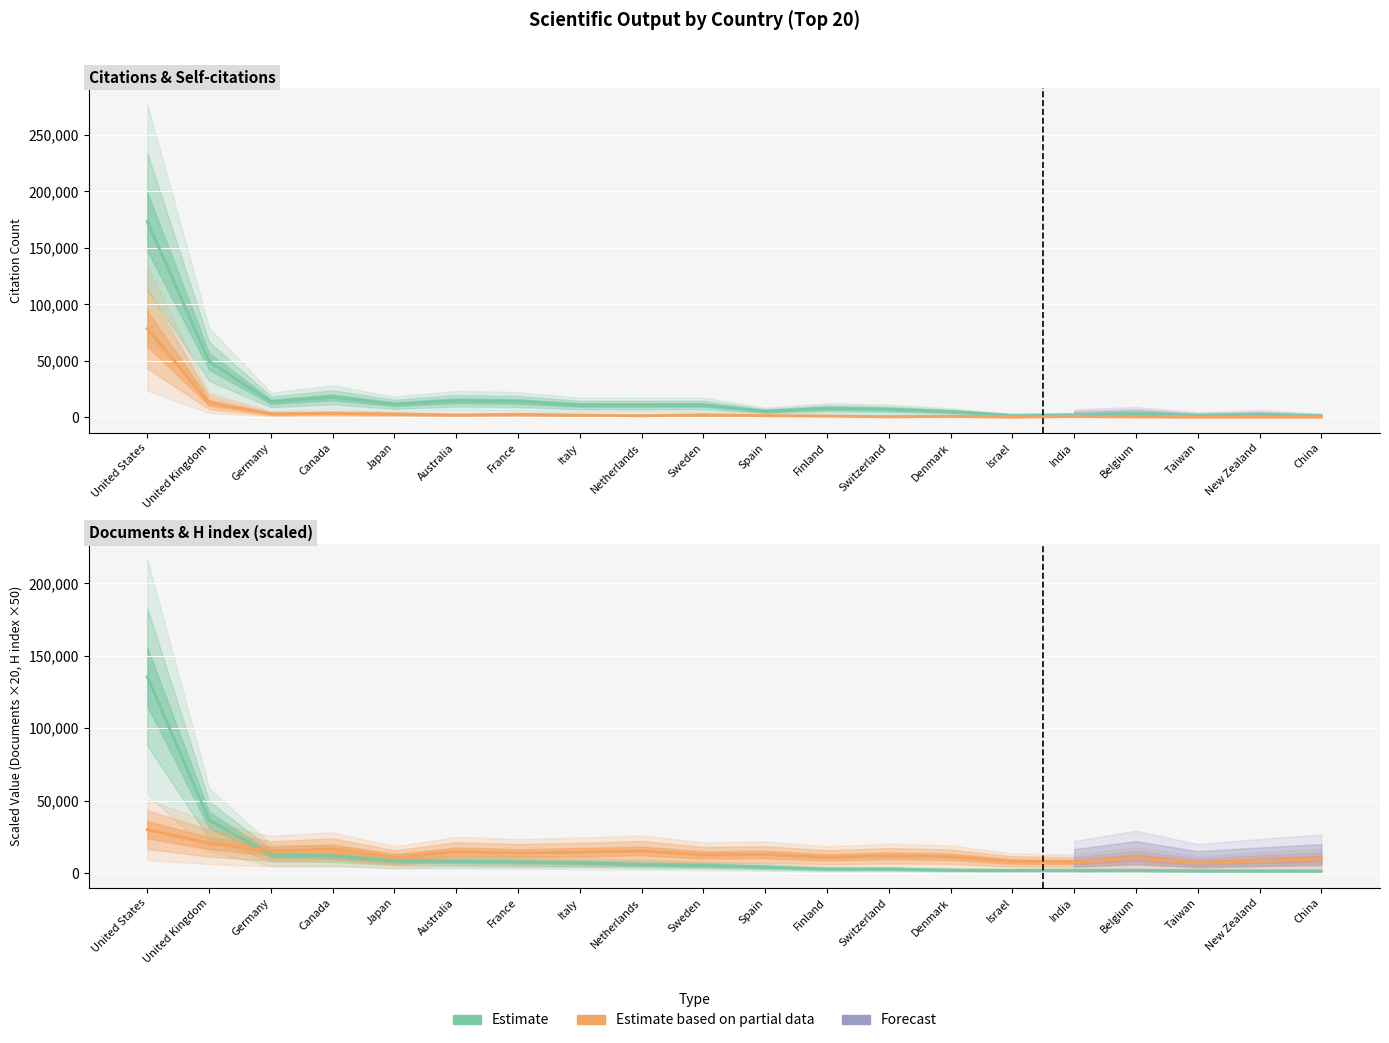

How many categories are shown in the chart?

20